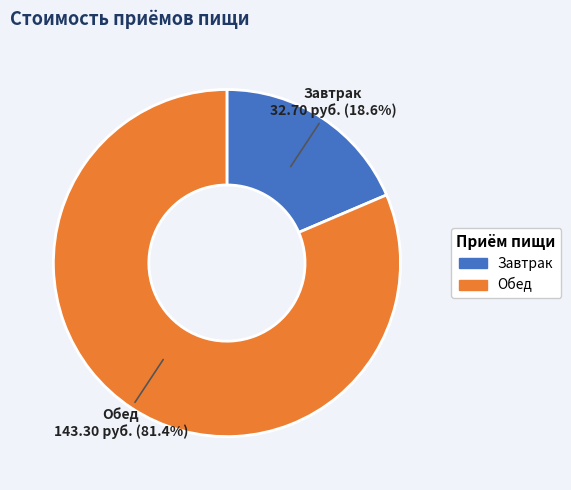

To the nearest percent, what is the combined percentage of Завтрак and Обед?

100%